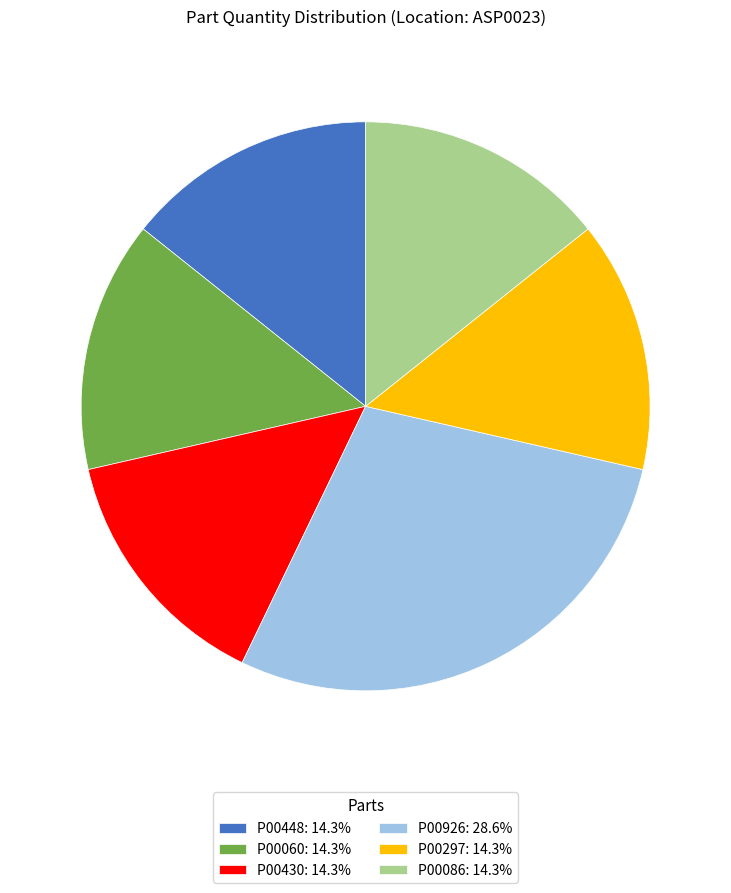

Approximately how many times larger is the value at P00086: 14.3% compared to P00430: 14.3%?

1.0